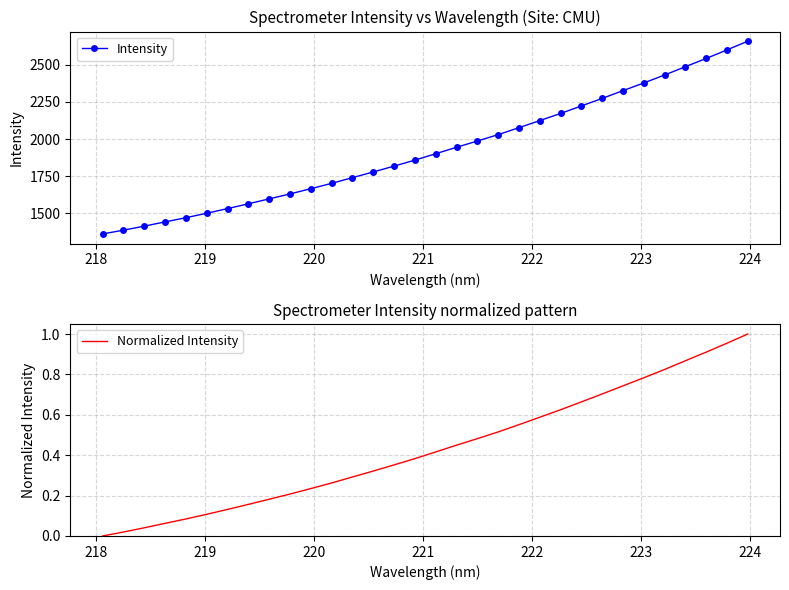

Reading right to left, list all the values displayed in this chart.

Intensity: 2658.8	2599.9	2542.4	2487.0	2431.1	2377.5	2325.7	2273.5	2222.7	2172.1	2124.0	2076.2	2029.5	1986.4	1944.4	1900.9	1858.0	1817.6	1778.2	1740.0	1701.4	1665.5	1630.2	1596.8	1563.7	1531.4	1500.1	1470.0	1441.8	1413.0	1386.0	1360.7
Normalized Intensity: 1.0	1.0	0.9	0.9	0.8	0.8	0.7	0.7	0.7	0.6	0.6	0.6	0.5	0.5	0.4	0.4	0.4	0.4	0.3	0.3	0.3	0.2	0.2	0.2	0.2	0.1	0.1	0.1	0.1	0.0	0.0	0.0